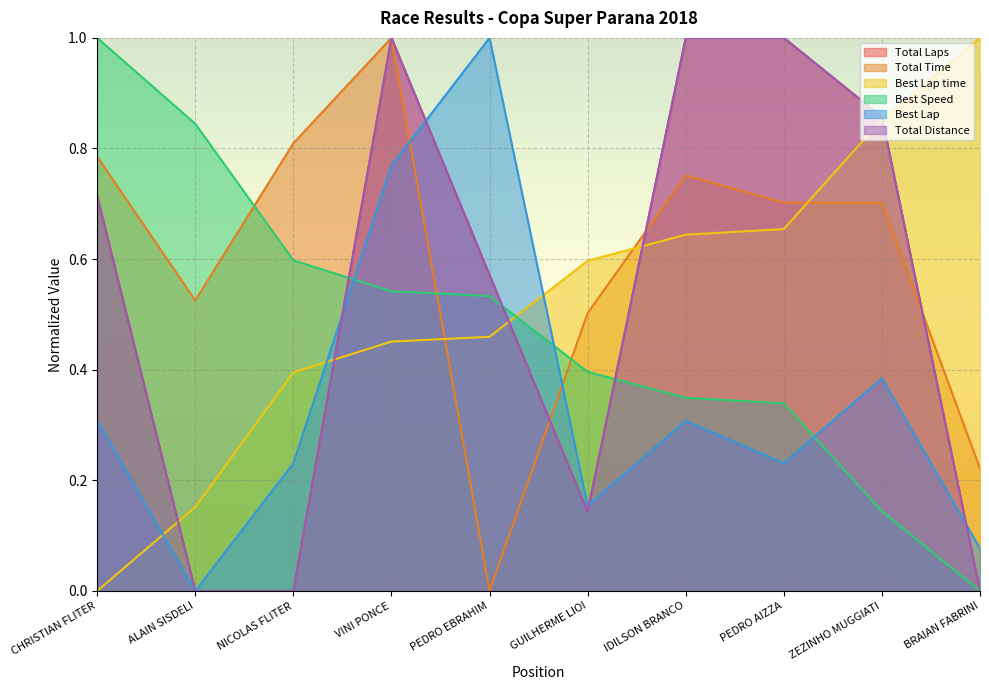

The Total Laps series shows 0.7 at CHRISTIAN FLITER. True or false?

True